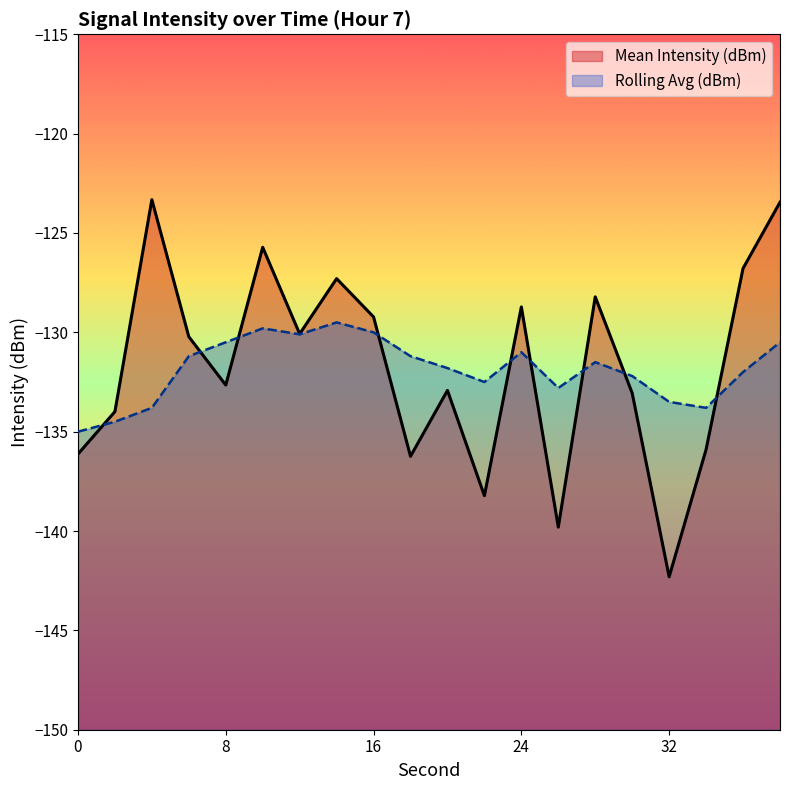

How many times do Mean Intensity (dBm) and Rolling Avg (dBm) cross each other?

9